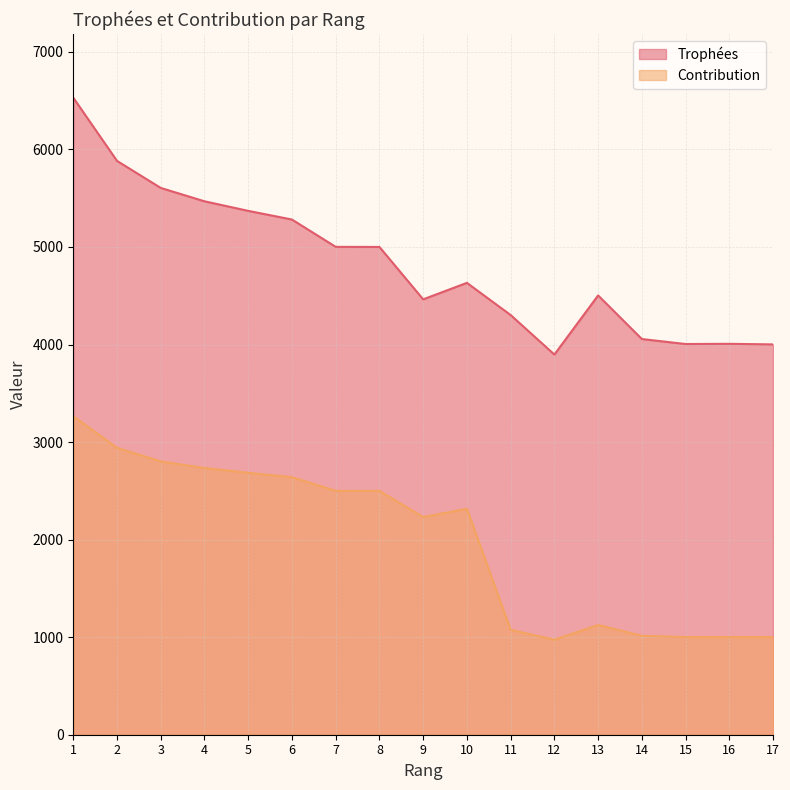

How many distinct data groups are displayed?

2